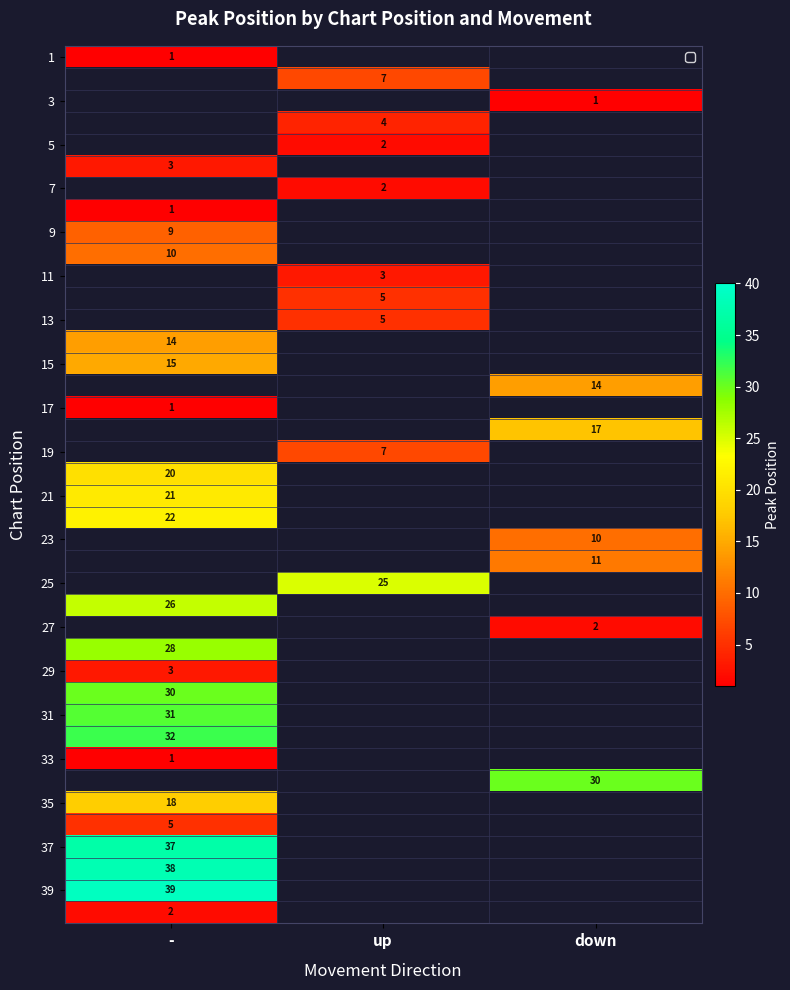

The value of 5 at up is 2. True or false?

True